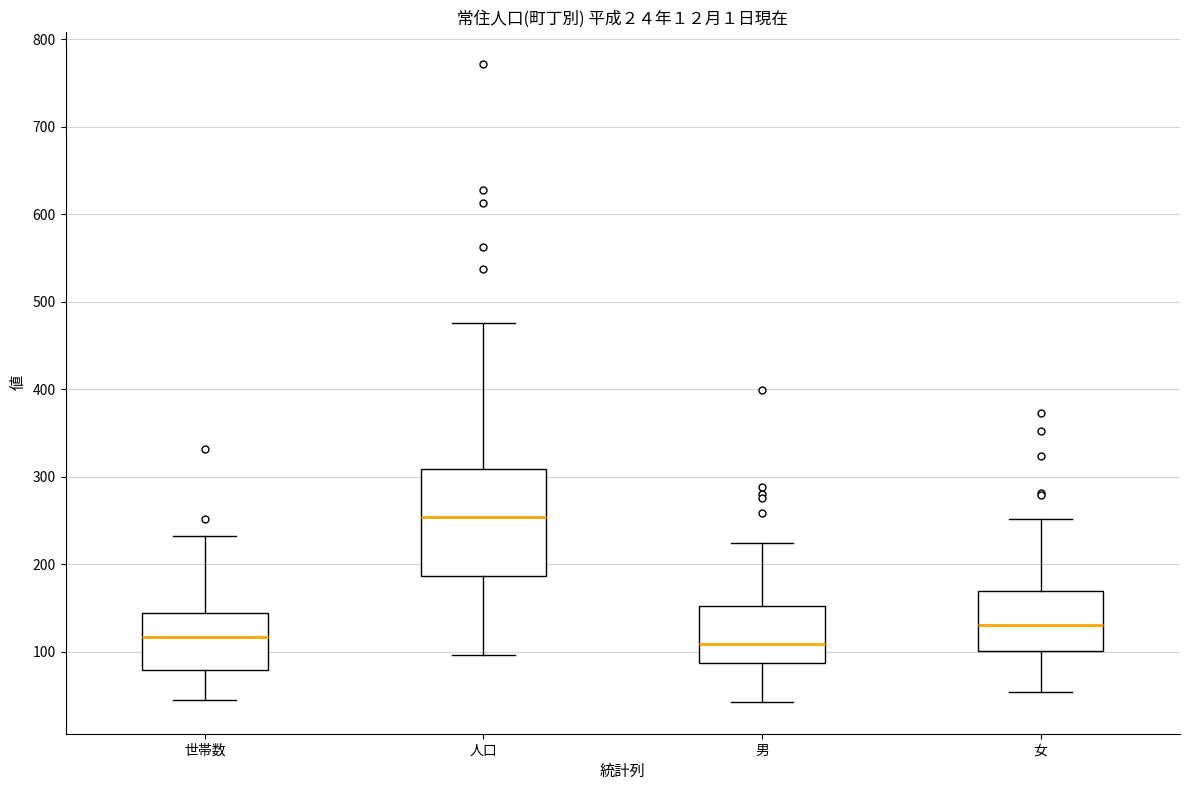

Which box is the tallest, from its lower edge to its upper edge?

人口